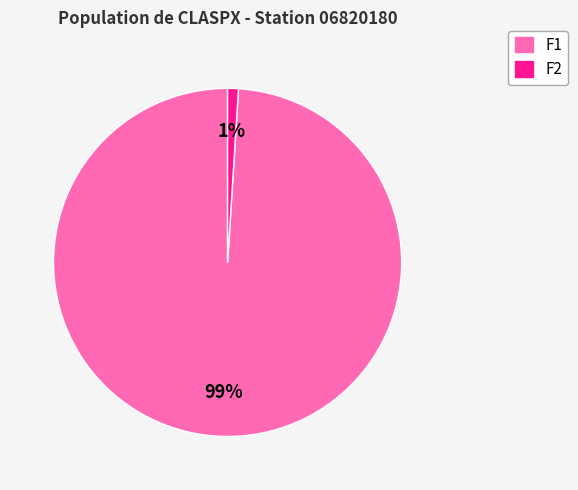

Count the number of slices in the pie.

2